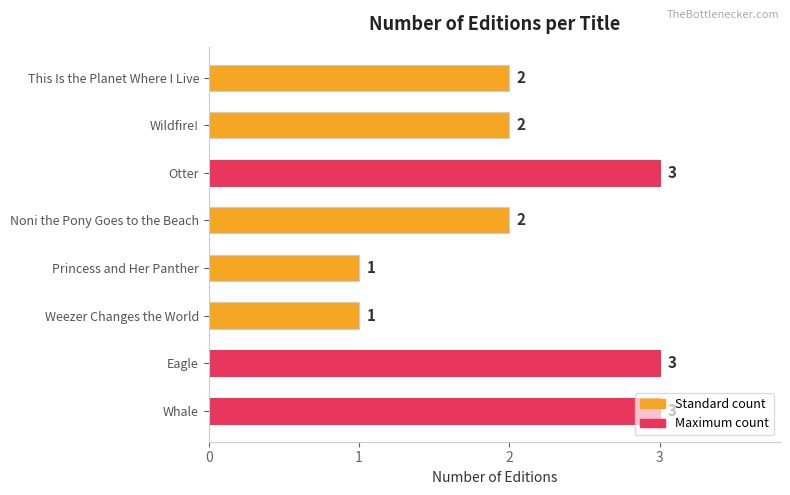

What is the maximum value shown in the chart?

3